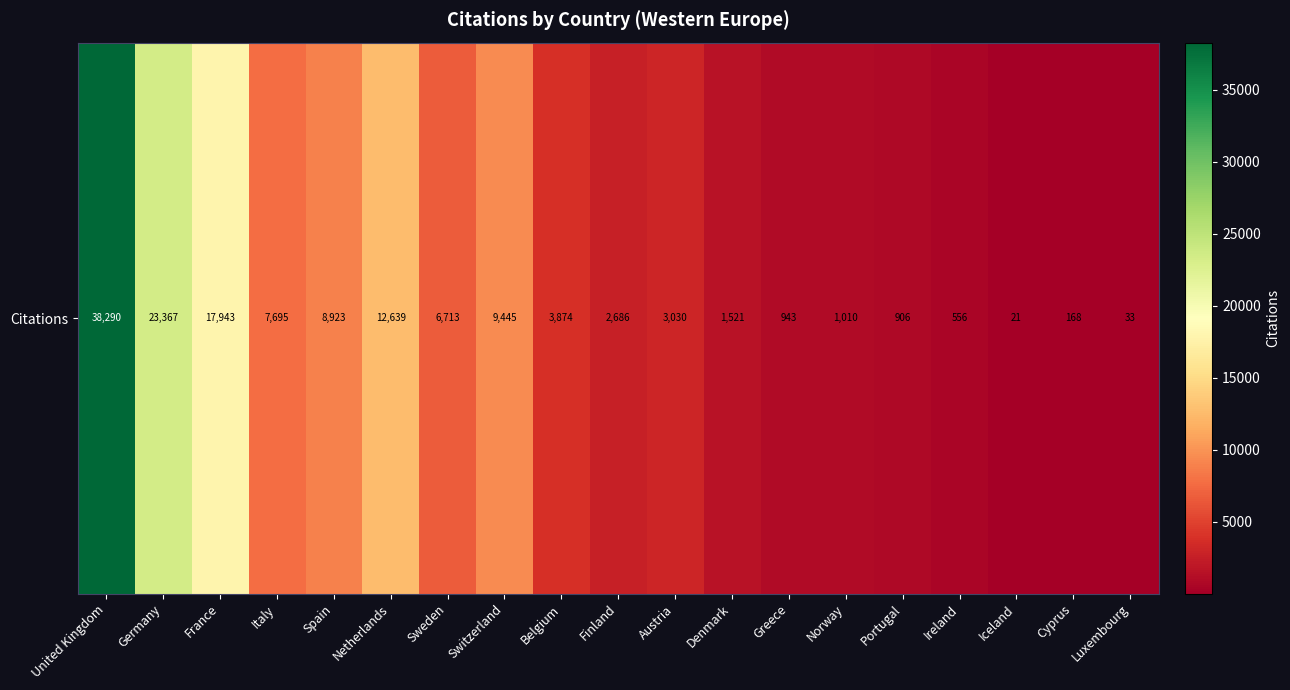

Reading left to right, what are all the values shown in this chart?

United Kingdom=38290	Germany=23367	France=17943	Italy=7695	Spain=8923	Netherlands=12639	Sweden=6713	Switzerland=9445	Belgium=3874	Finland=2686	Austria=3030	Denmark=1521	Greece=943	Norway=1010	Portugal=906	Ireland=556	Iceland=21	Cyprus=168	Luxembourg=33